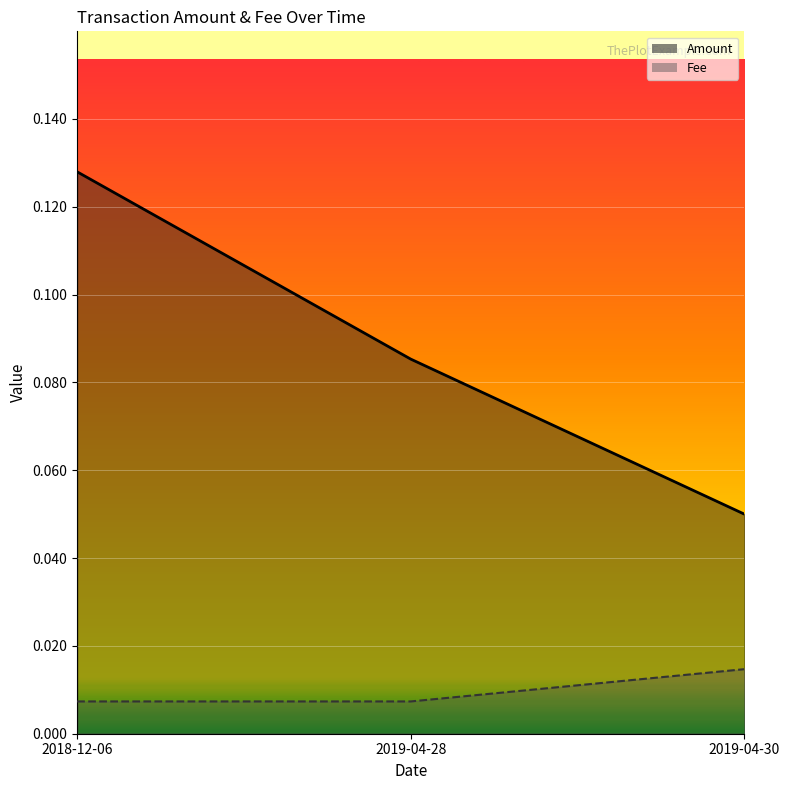

What is the label of the 1st point from the left?

2018-12-06